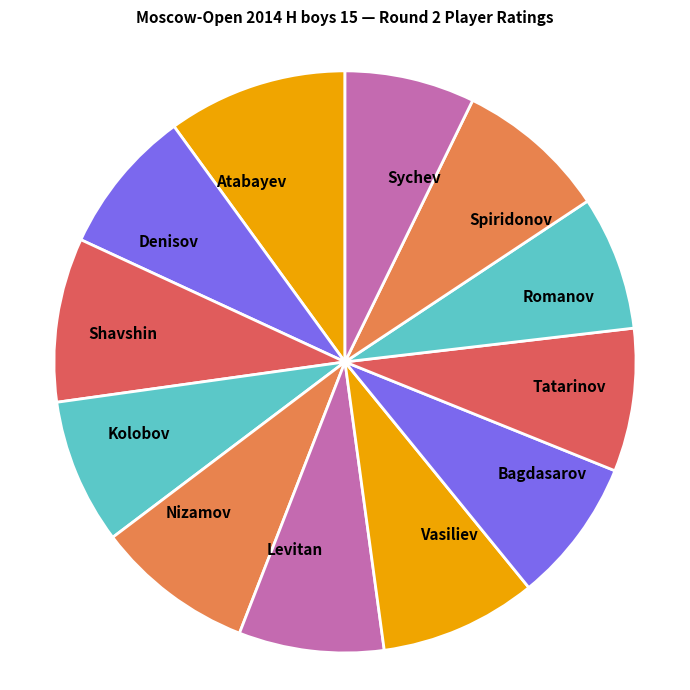

Is Bagdasarov the majority of the pie?

No